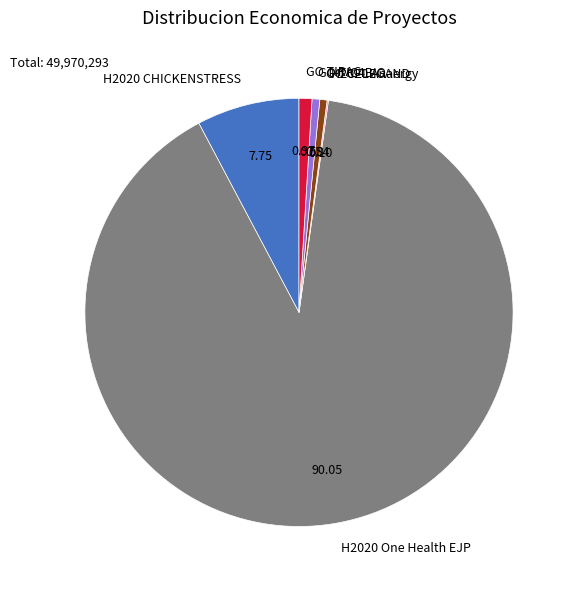

Does H2020 One Health EJP represent more than half of the total?

Yes